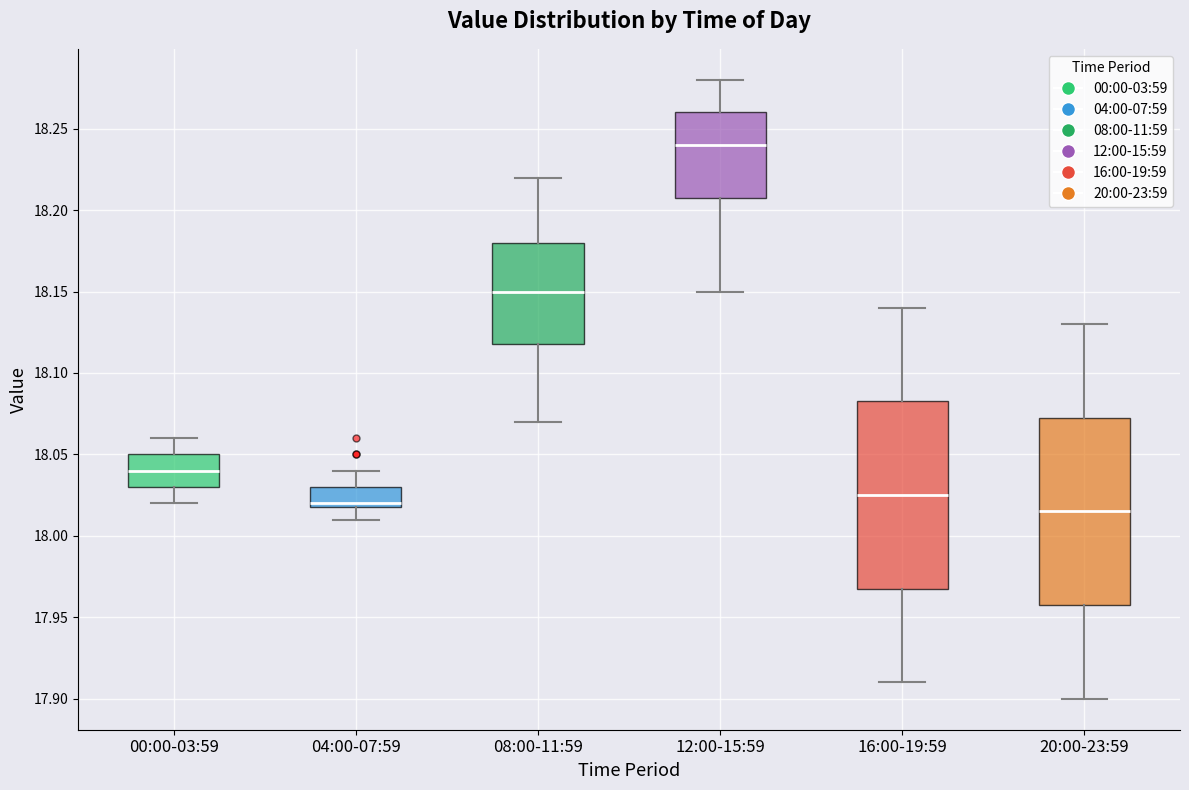

Reading left to right, transcribe this box plot: for each box, give where its median line is, the range the box spans, and where its two whiskers end, as read against the y-axis. The values are not printed on the chart, so give them approximately, as read against the axis.

00:00-03:59: median 18.040, box 18.030 to 18.050, whiskers 18.020 to 18.060
04:00-07:59: median 18.020 (just above the box's lower edge), box 18.020 to 18.030, whiskers 18.010 to 18.040
08:00-11:59: median 18.150, box 18.120 to 18.180, whiskers 18.070 to 18.220
12:00-15:59: median 18.240, box 18.210 to 18.260, whiskers 18.150 to 18.280
16:00-19:59: median 18.025, box 17.970 to 18.085, whiskers 17.910 to 18.140
20:00-23:59: median 18.015, box 17.960 to 18.075, whiskers 17.900 to 18.130